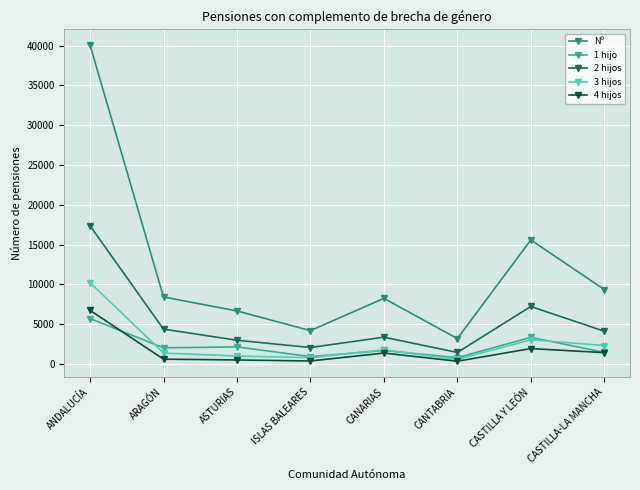

At which category does Nº reach its first local valley?

ISLAS BALEARES